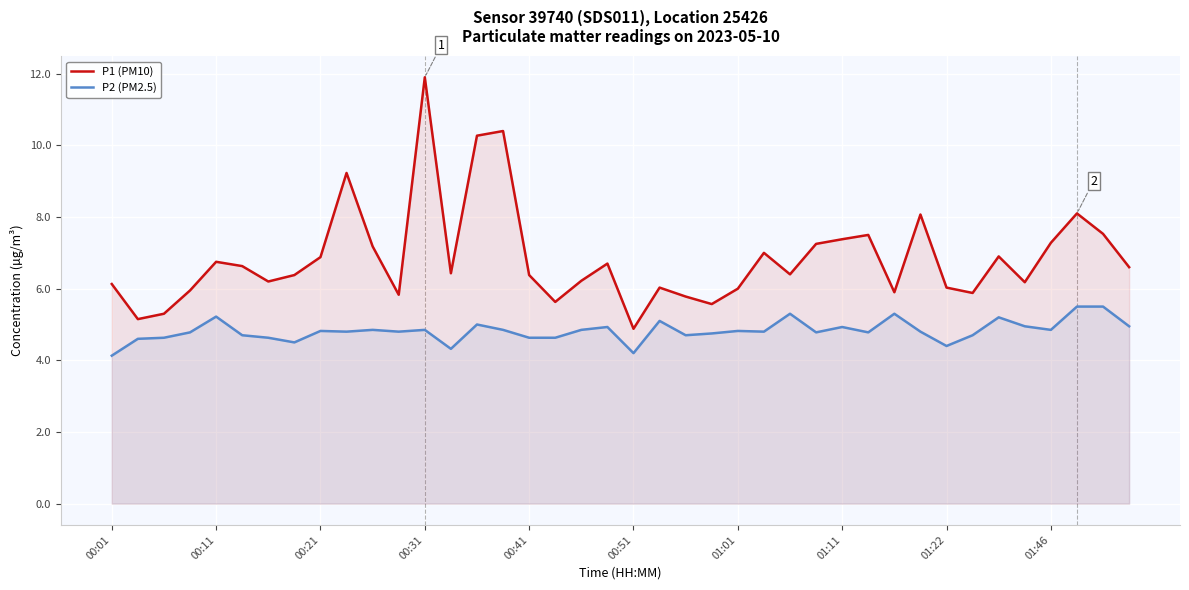

What are all the series names shown in the legend?

P1 (PM10), P2 (PM2.5)